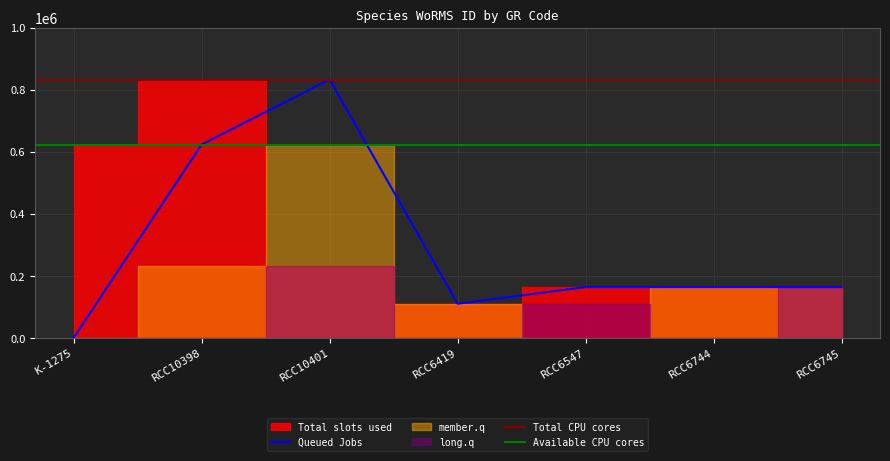

What is the maximum value shown in the chart?

833053